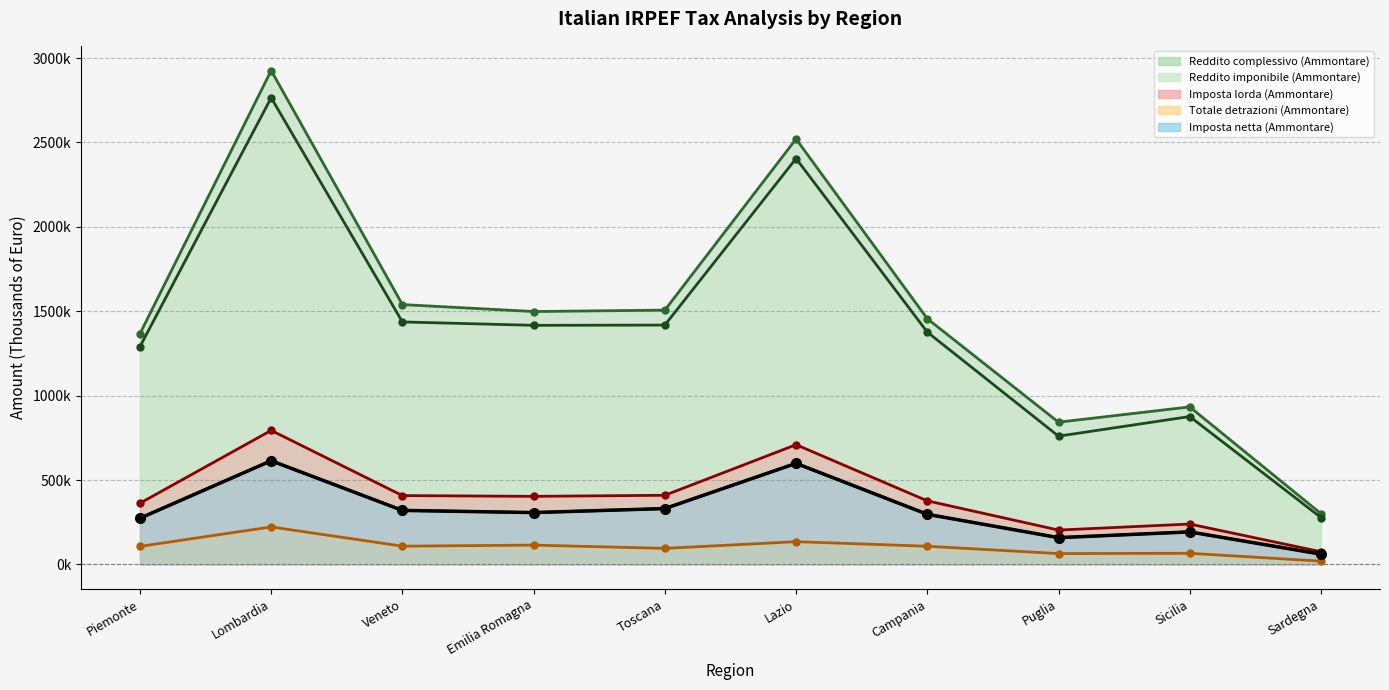

True or false: Reddito imponibile (Ammontare) and Imposta netta (Ammontare) cross at least once.

False